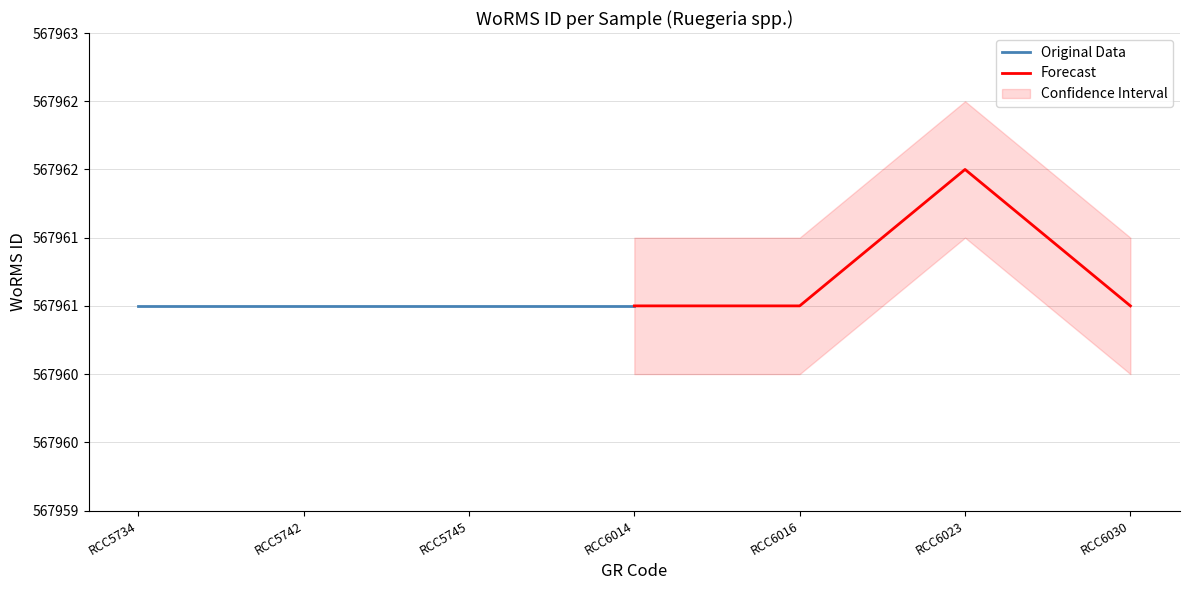

True or false: Original Data has a value of 1021144 at RCC5734.

False